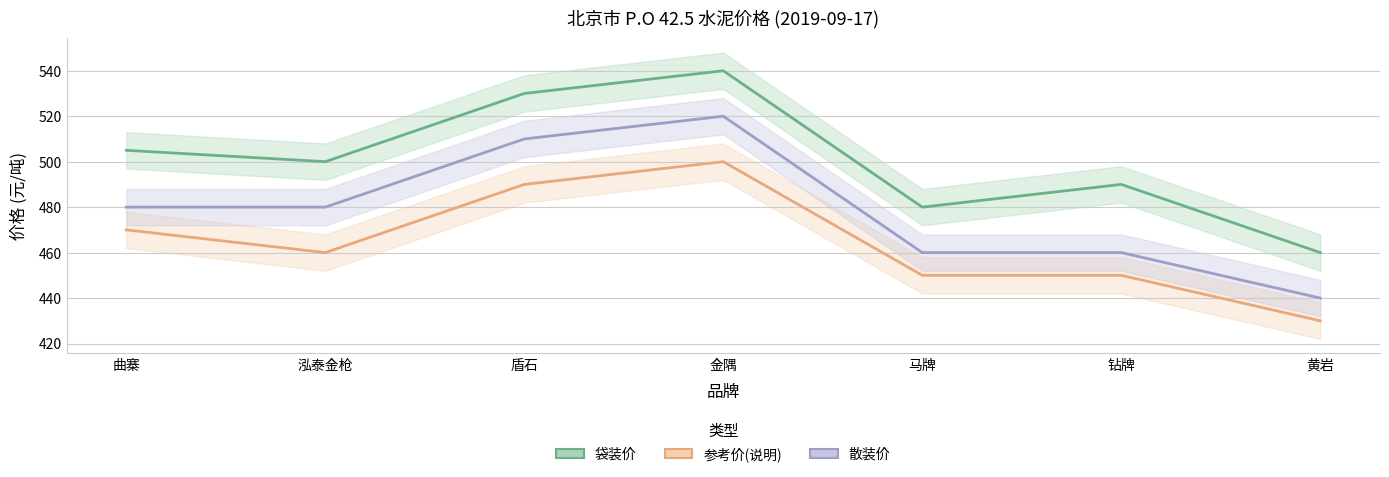

Where does the 袋装价 series first go above 500?

曲寨